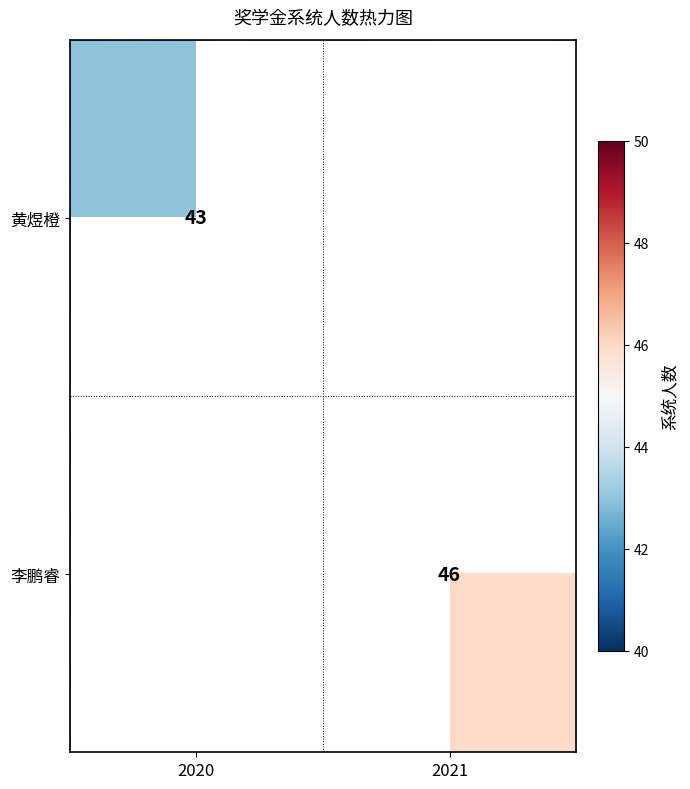

Is it true that 李鹏睿 equals 60 at 2021?

False